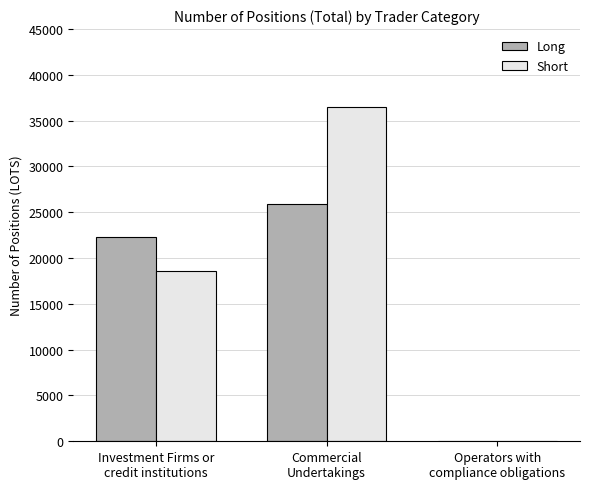

Reading left to right, what are all the values shown in this chart?

Long: 22290.1	25884.4	0.0
Short: 18642.9	36446.3	0.0